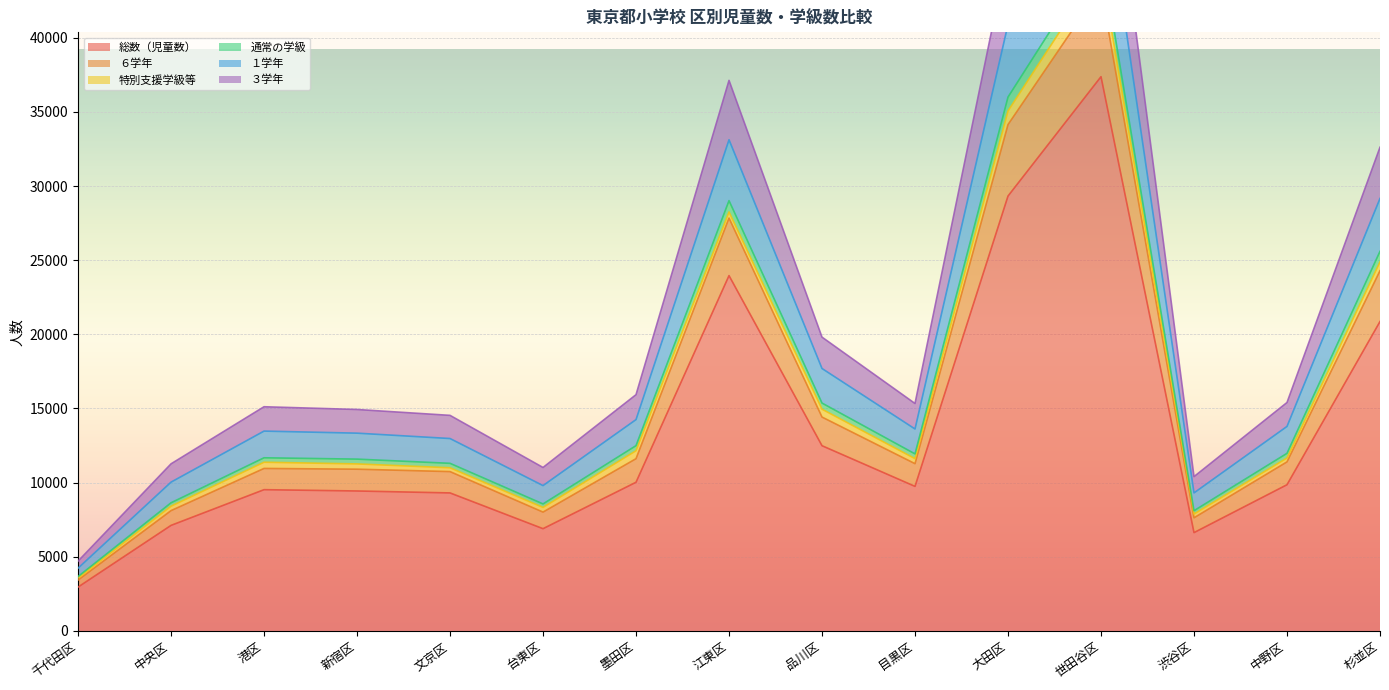

Where is ６学年 nearest to the value 23389?

杉並区